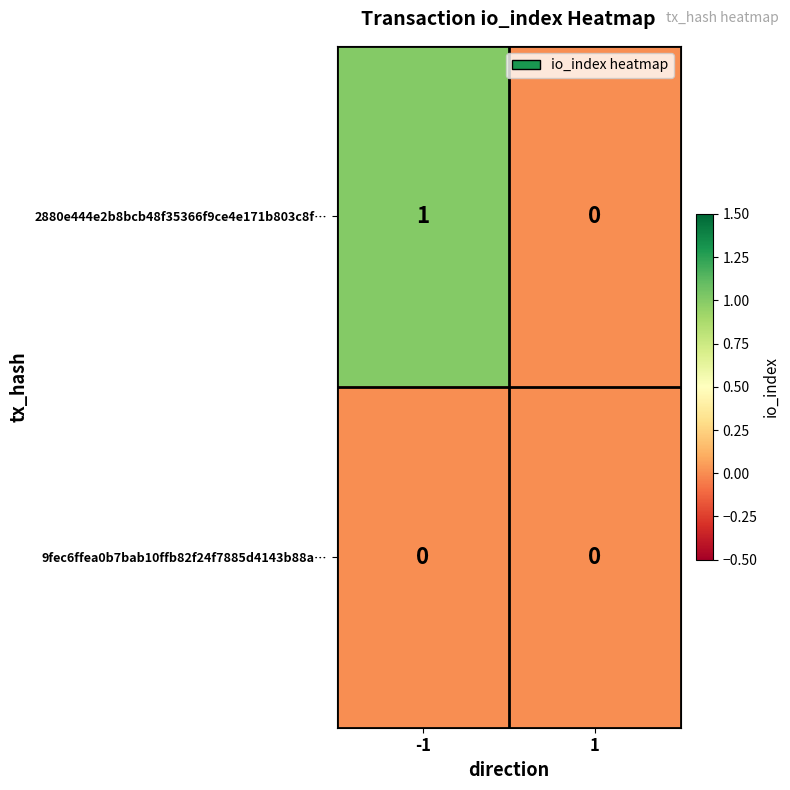

The value of 9fec6ffea0b7bab10ffb82f24f7885d4143b88a… at -1 is 0. True or false?

True